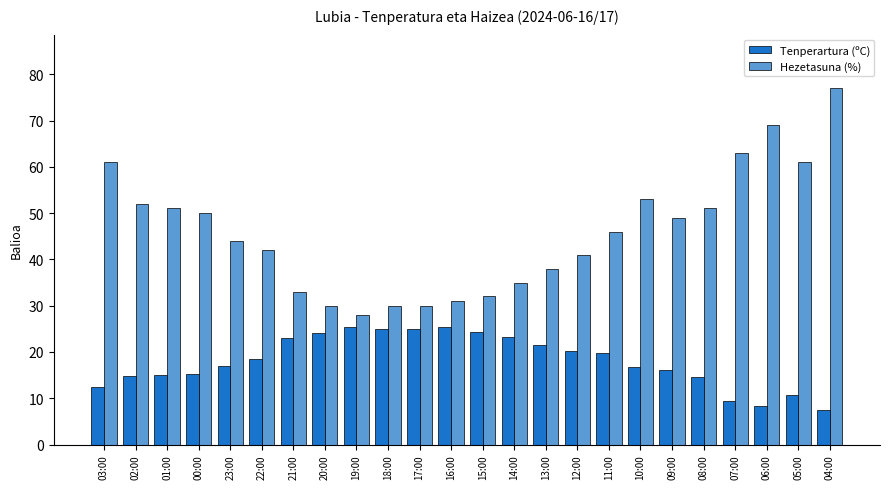

What is the highest value of the Tenperartura (ºC) series?

25.4